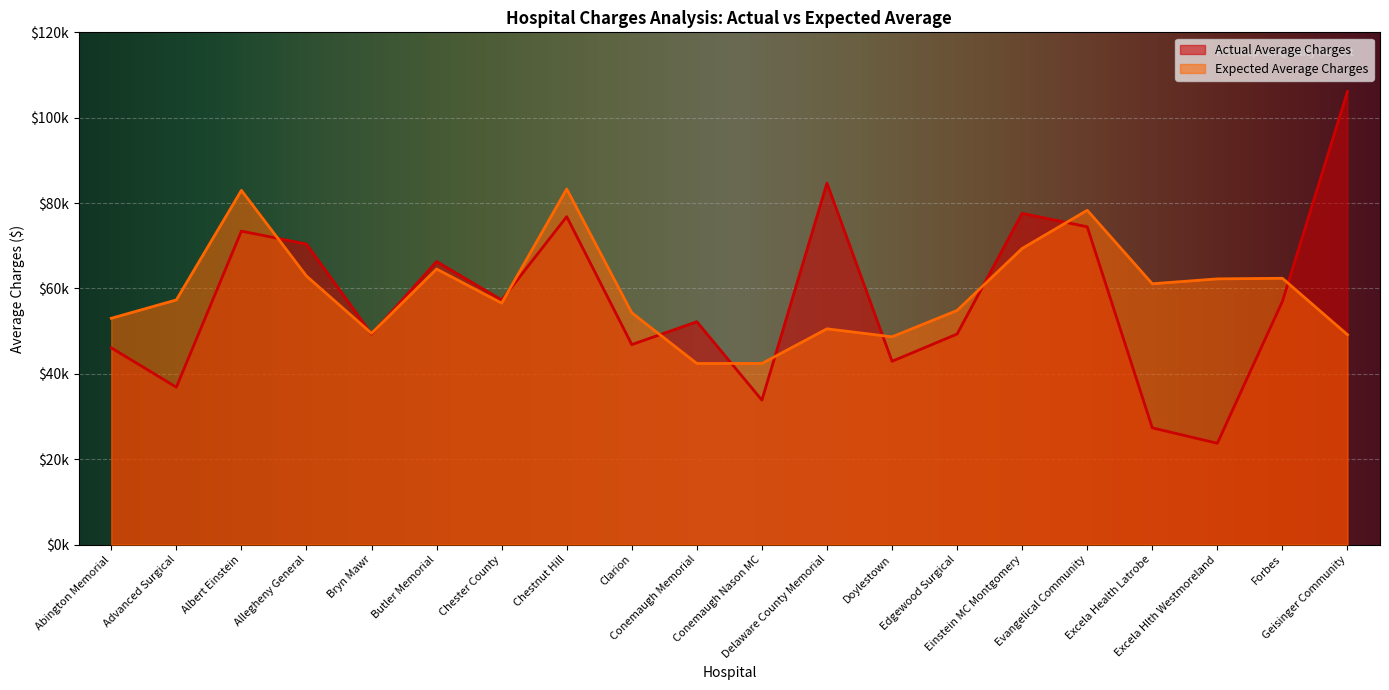

Which series has the widest spread of values?

Actual Average Charges